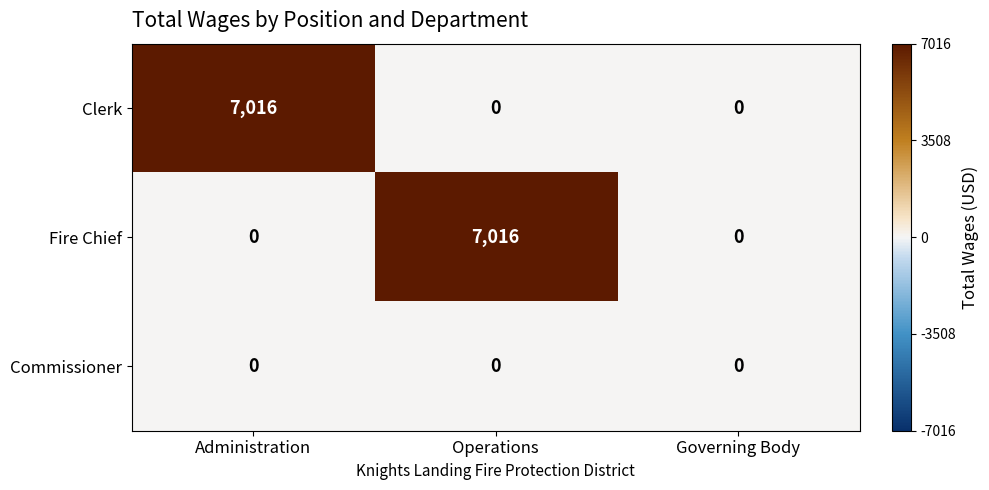

Between Administration and Governing Body, which series saw the biggest shift?

Clerk